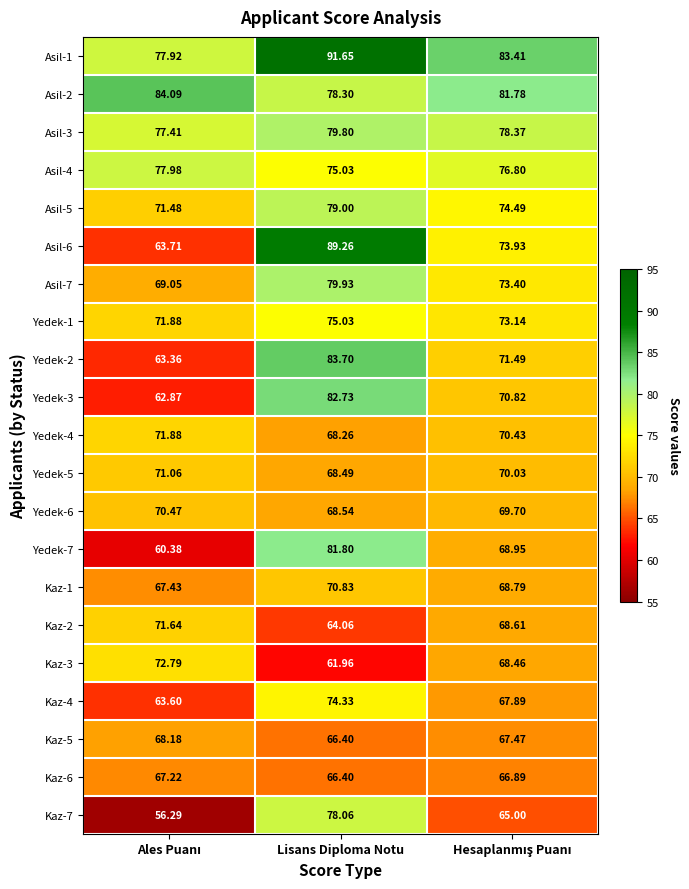

At which category is the sum across all series the highest?

Lisans Diploma Notu